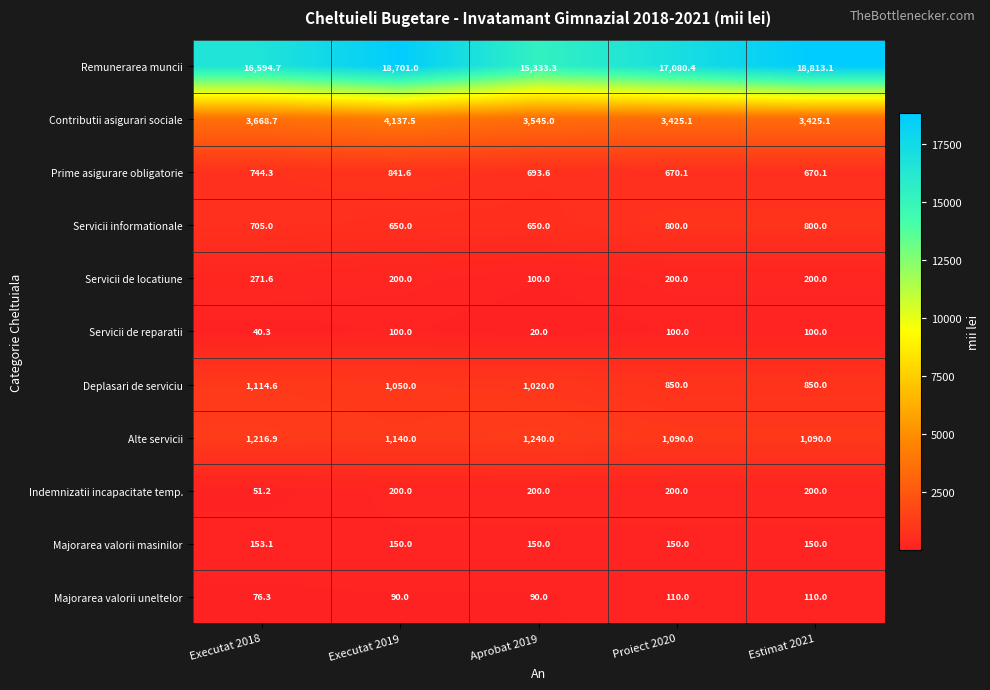

What is the maximum value shown in the chart?

18813.1